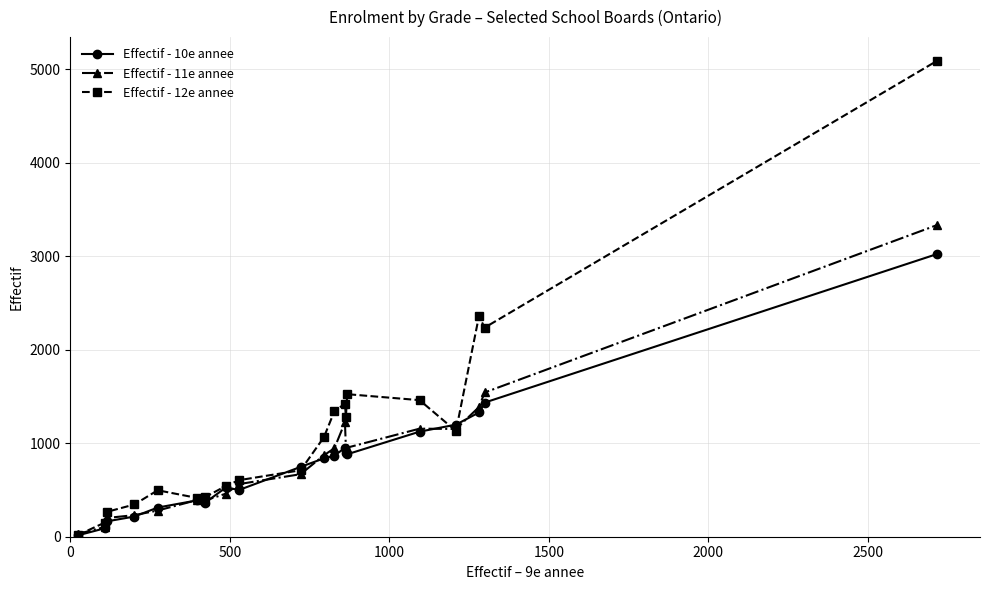

After their last crossing, which series has the higher values: Effectif - 10e annee or Effectif - 11e annee?

Effectif - 11e annee